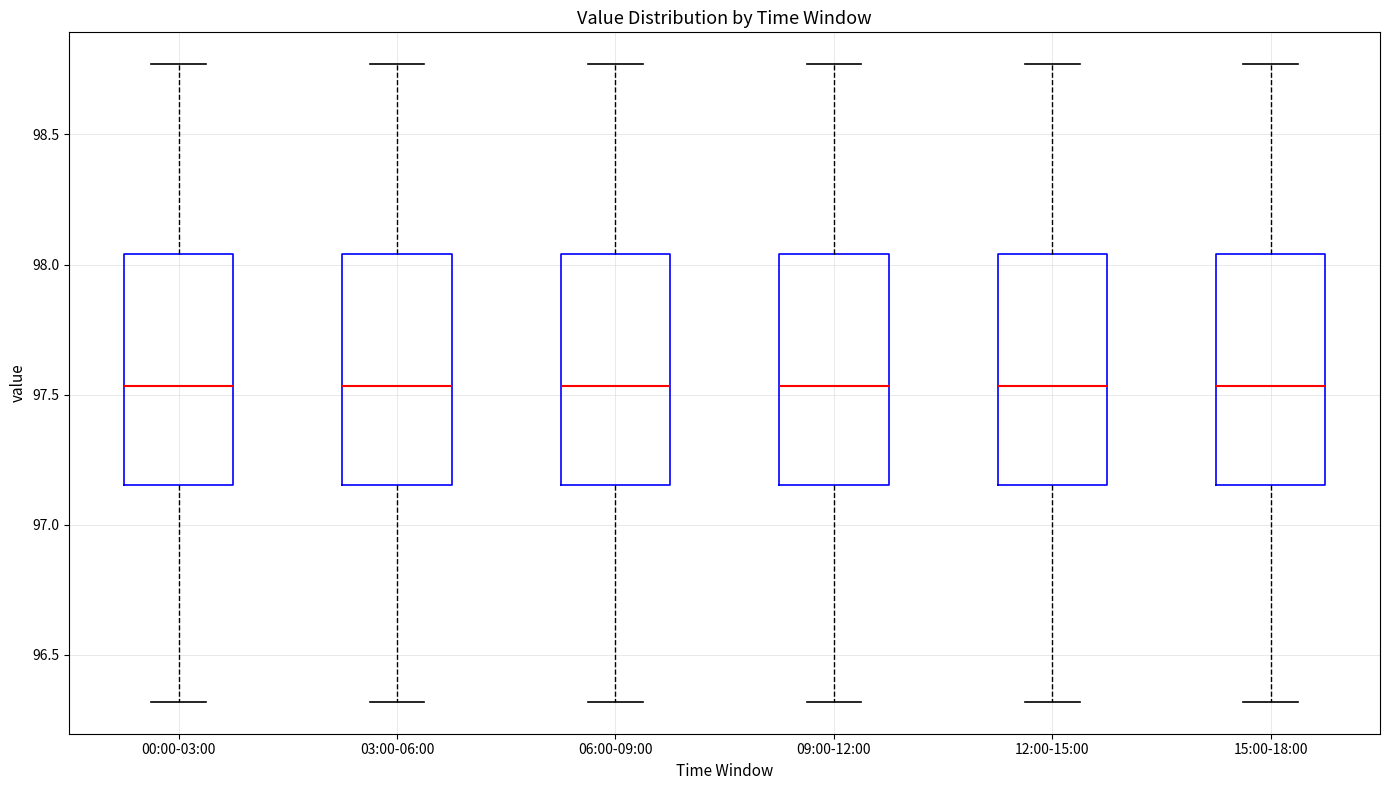

Reading left to right, read every box against the y-axis: the position of its median line, the range the box covers, and the ends of its whiskers. The values are not printed on the chart, so give them approximately, as read against the axis.

00:00-03:00: median 97.55, box 97.15 to 98.05, whiskers 96.30 to 98.75
03:00-06:00: median 97.55, box 97.15 to 98.05, whiskers 96.30 to 98.75
06:00-09:00: median 97.55, box 97.15 to 98.05, whiskers 96.30 to 98.75
09:00-12:00: median 97.55, box 97.15 to 98.05, whiskers 96.30 to 98.75
12:00-15:00: median 97.55, box 97.15 to 98.05, whiskers 96.30 to 98.75
15:00-18:00: median 97.55, box 97.15 to 98.05, whiskers 96.30 to 98.75